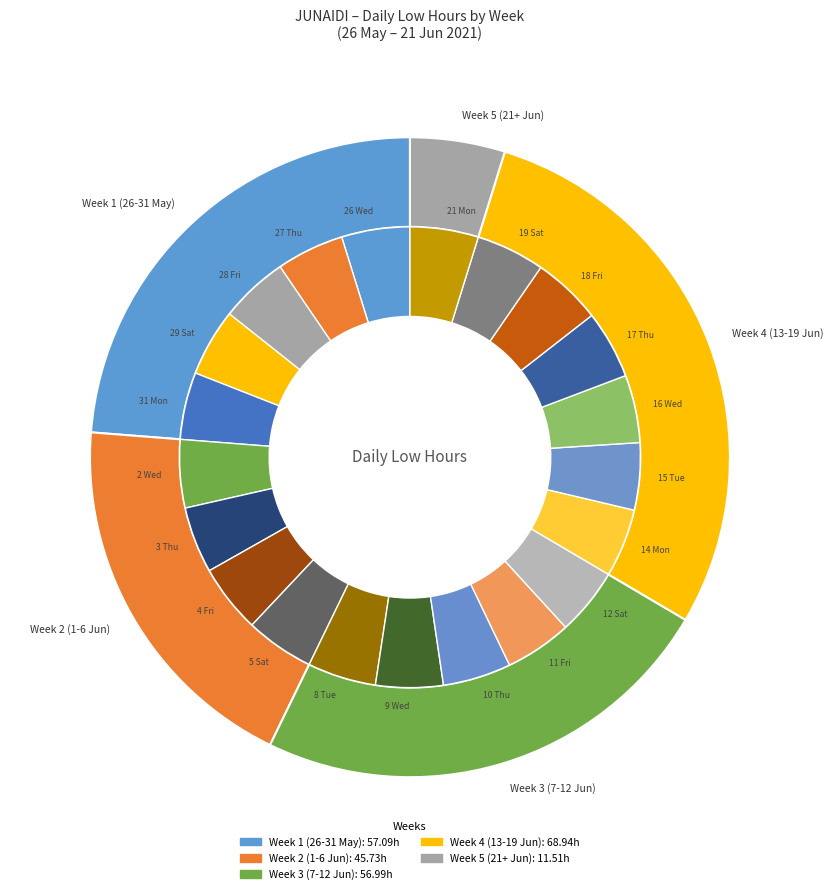

Between 29 Sat and 21 Mon, which is larger?

21 Mon